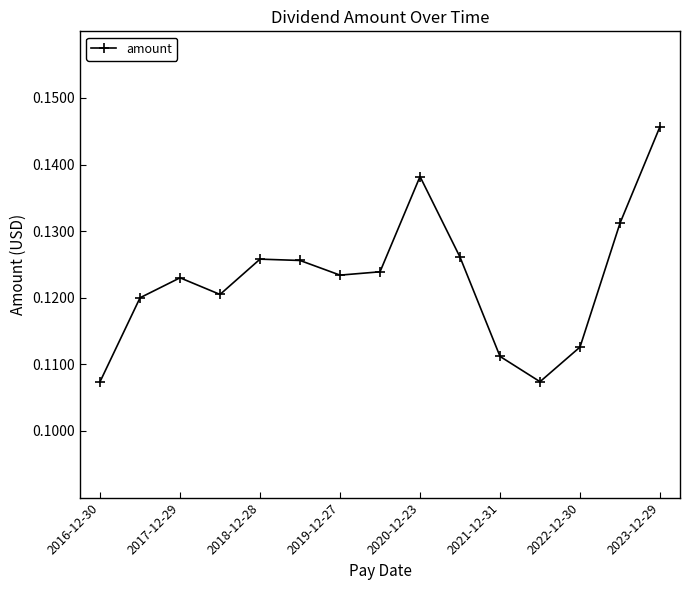

How many interior local peaks (higher than both neighbors) does the data have?

3